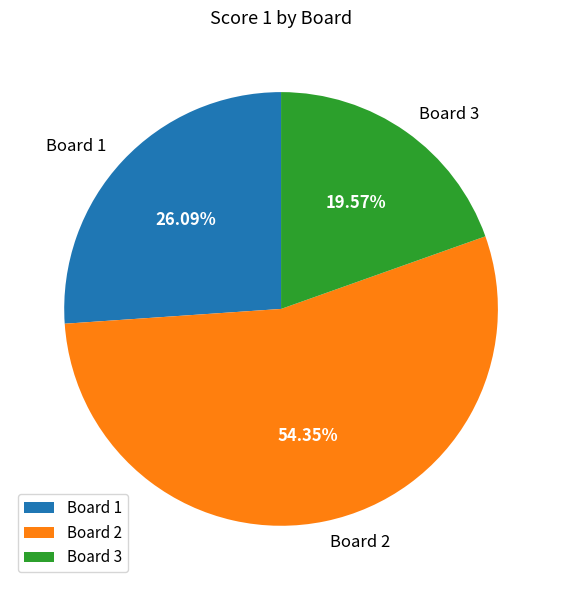

How many segments does this pie chart have?

3